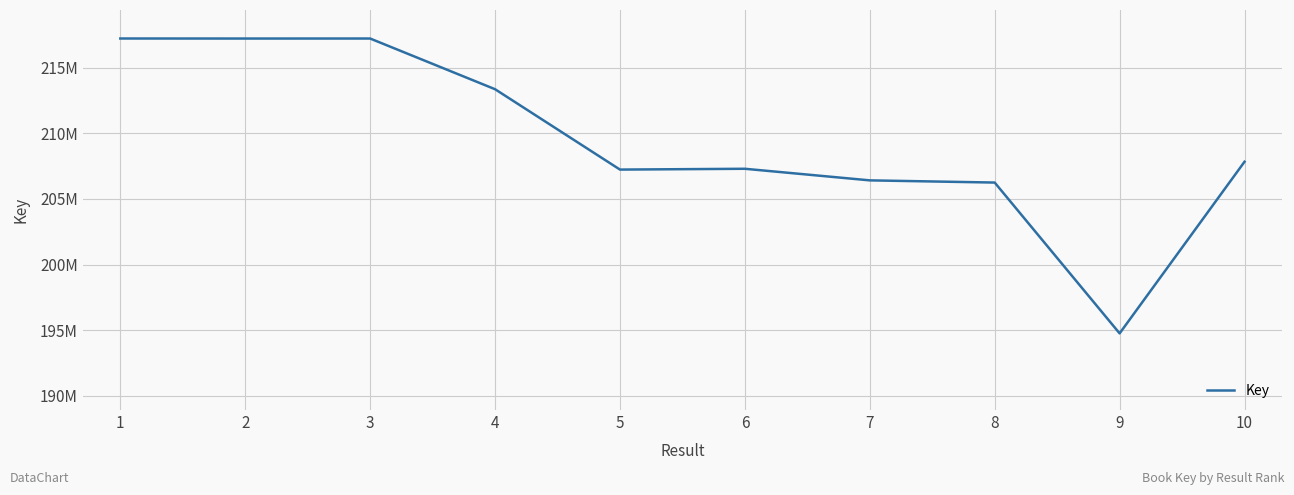

Does the chart have visible grid lines?

Yes